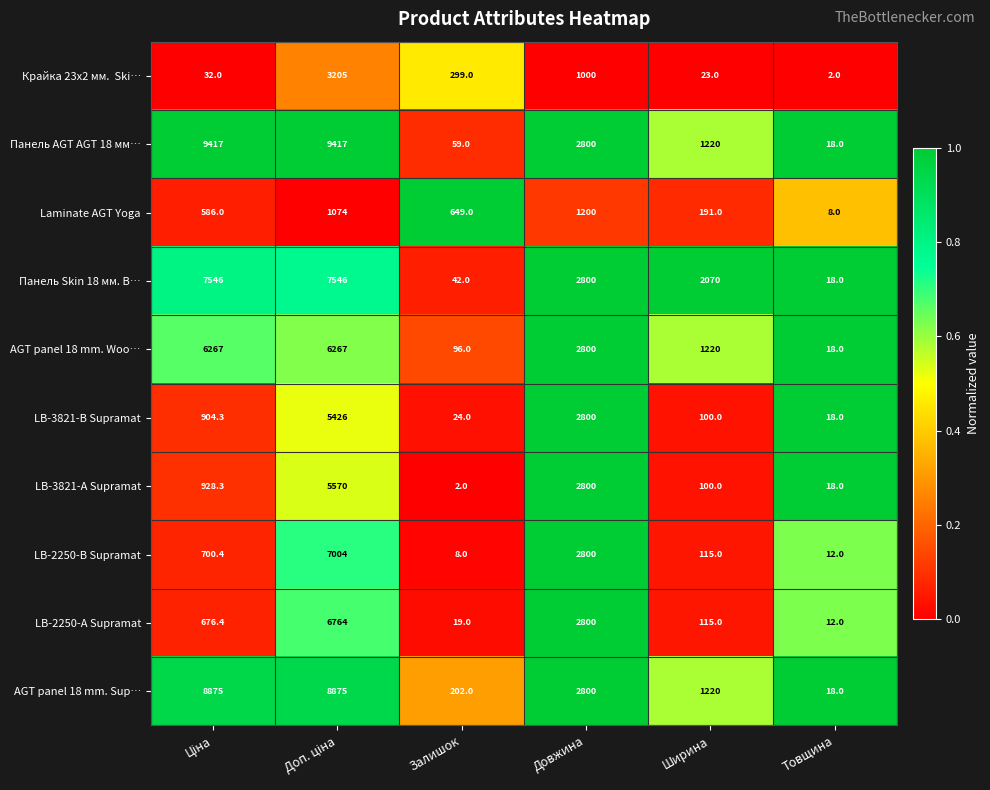

Which series has the widest spread of values?

Панель AGT AGT 18 мм…